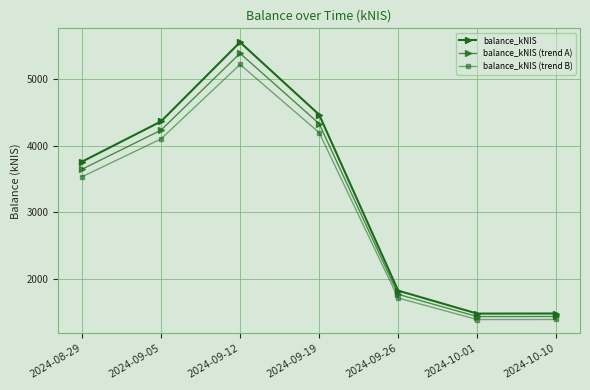

How many categories are shown in the chart?

7